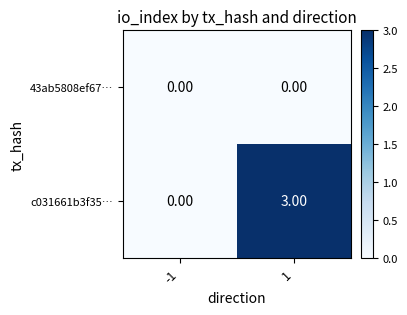

What is the difference between the maximum and minimum values in the c031661b3f35… series?

3